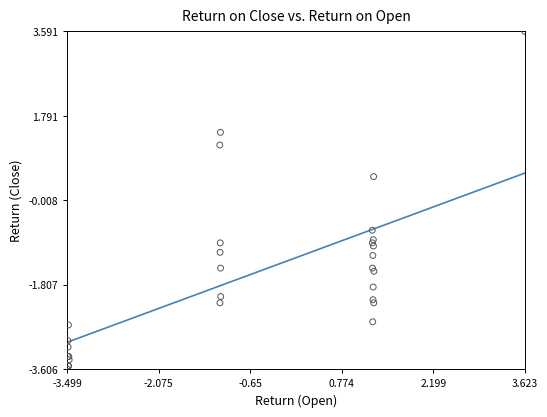

What Y value in the scatter plot is closest to 0?

0.5